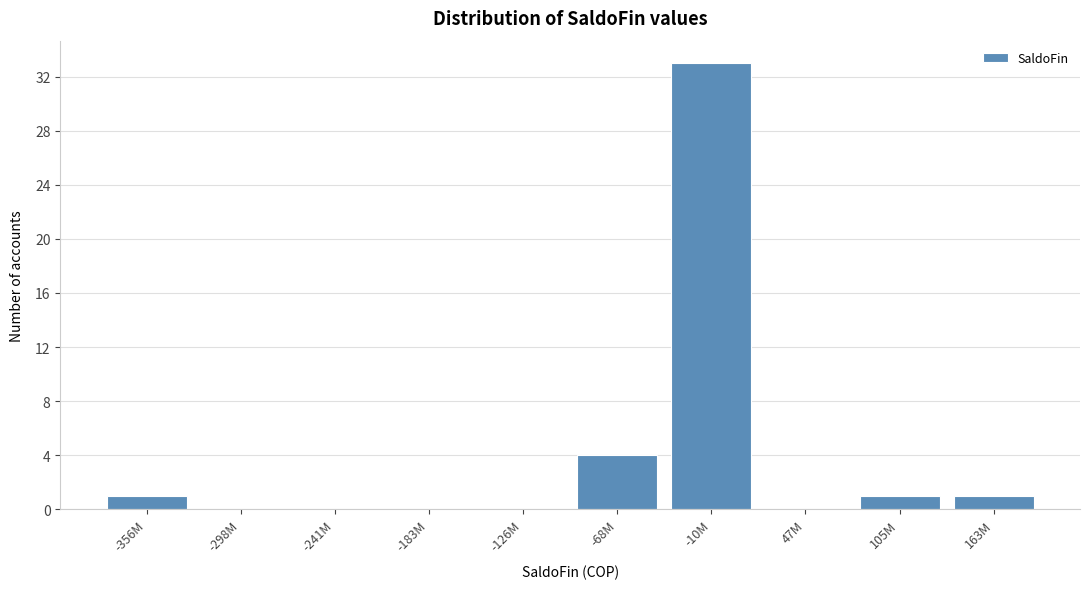

Reading right to left, what are all the values shown in this chart?

163M=1	105M=1	47M=0	-10M=33	-68M=4	-126M=0	-183M=0	-241M=0	-298M=0	-356M=1